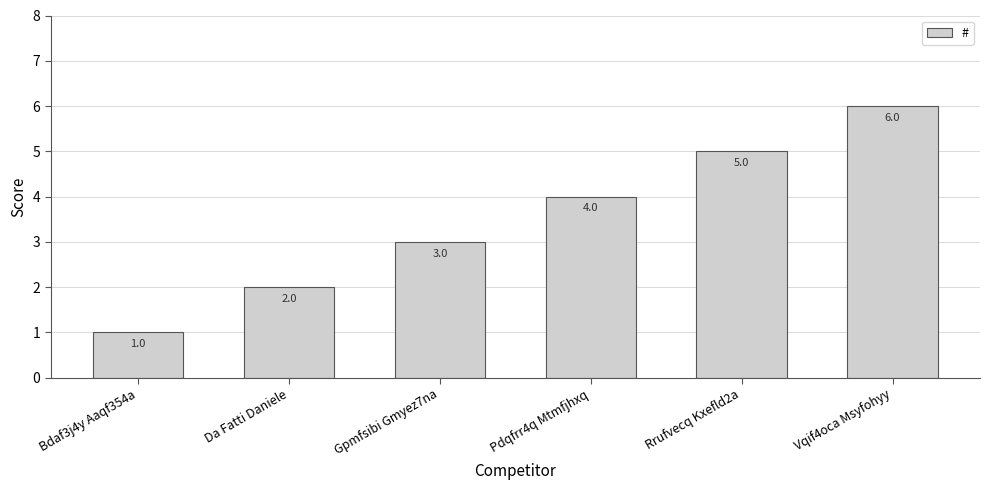

How many bars are there in total?

6